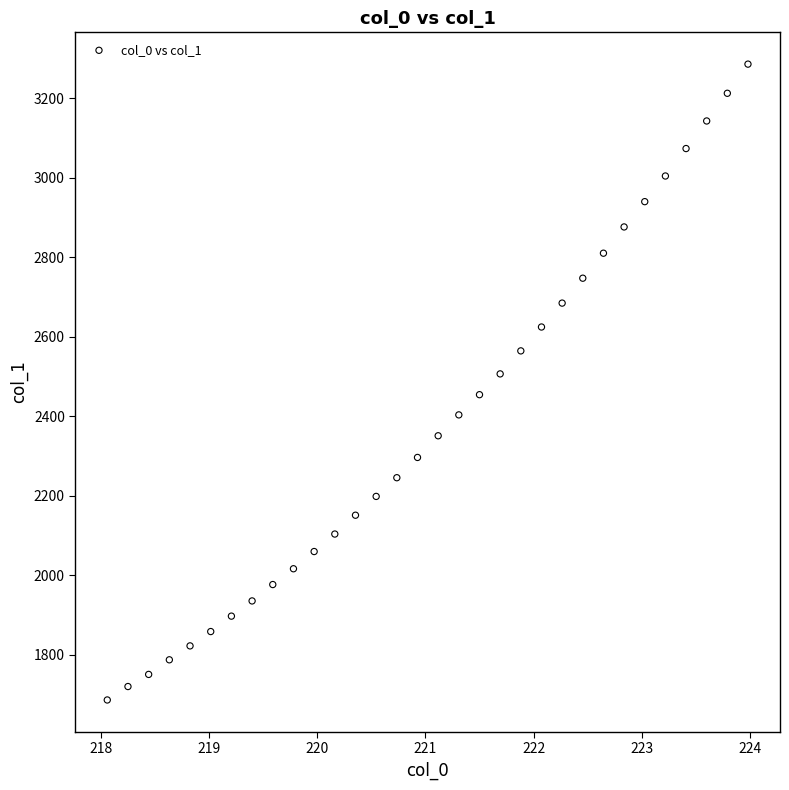

What is the range of X values (max minus min)?

5.9